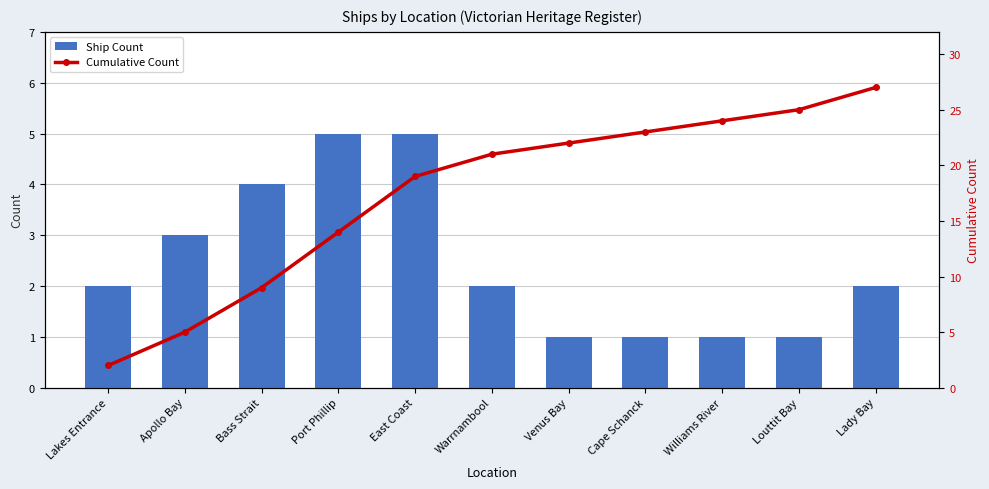

List the series in order of their overall mean, highest first.

Cumulative Count, Ship Count